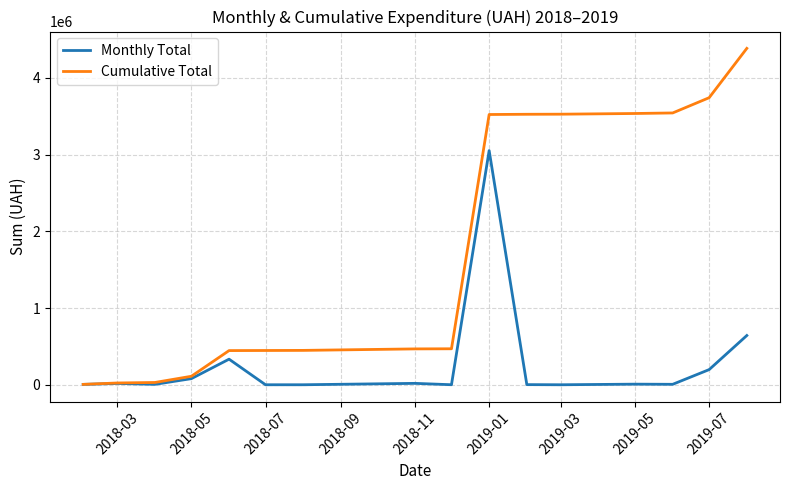

Which series has the largest total across all categories?

Cumulative Total